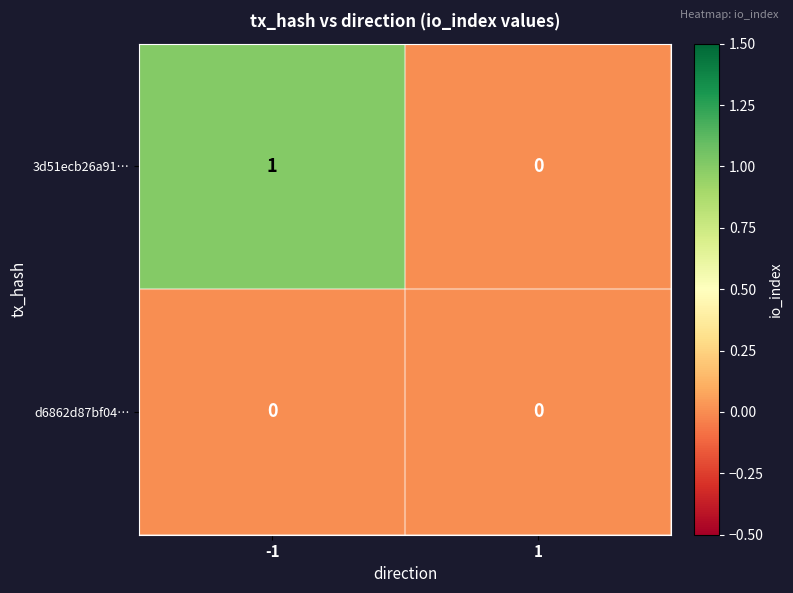

Reading right to left, what are all the values shown in this chart?

3d51ecb26a91…: 1=0	-1=1
d6862d87bf04…: 1=0	-1=0